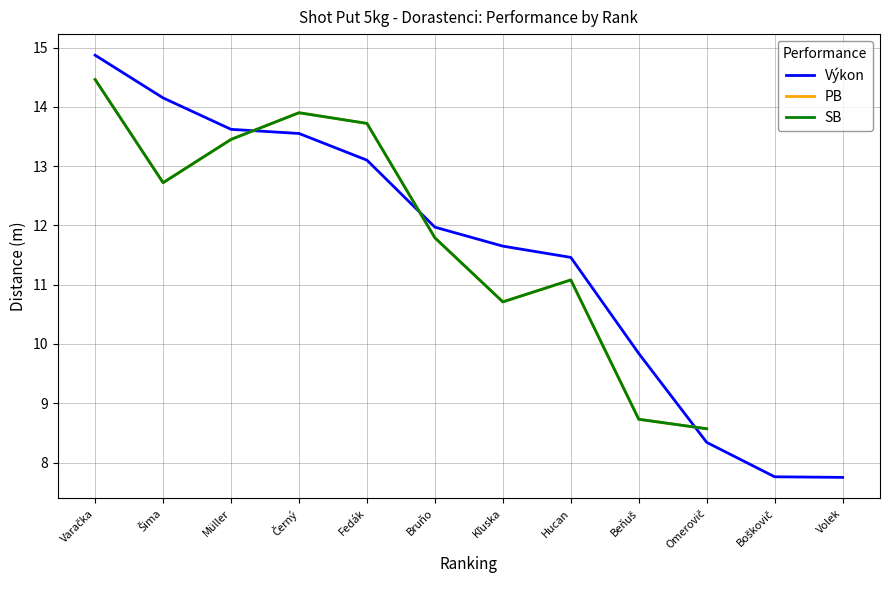

Which category has the highest value in the SB series?

Varačka